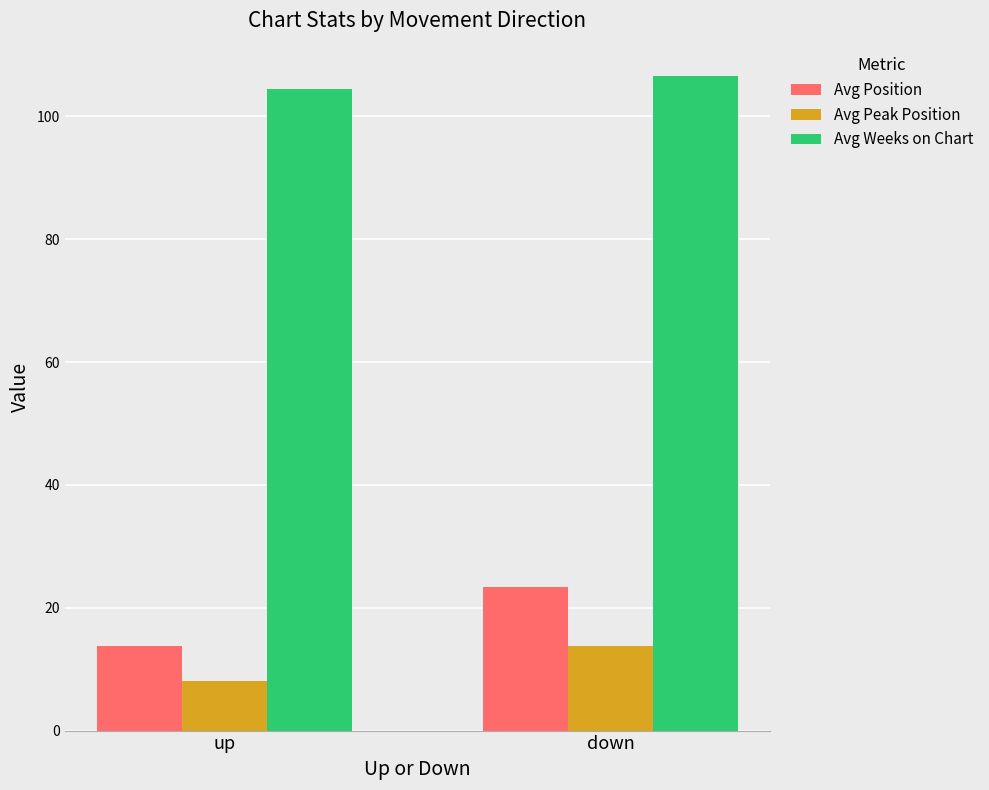

What is the label of the 1st bar from the left?

up